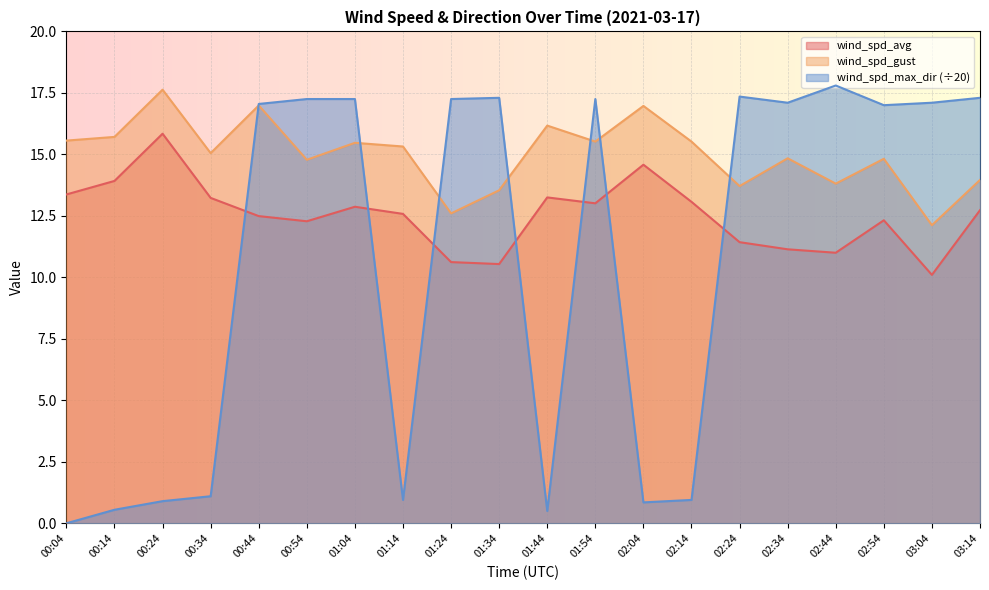

What is the sum of the wind_spd_avg values at 01:04 and 02:24?

24.3